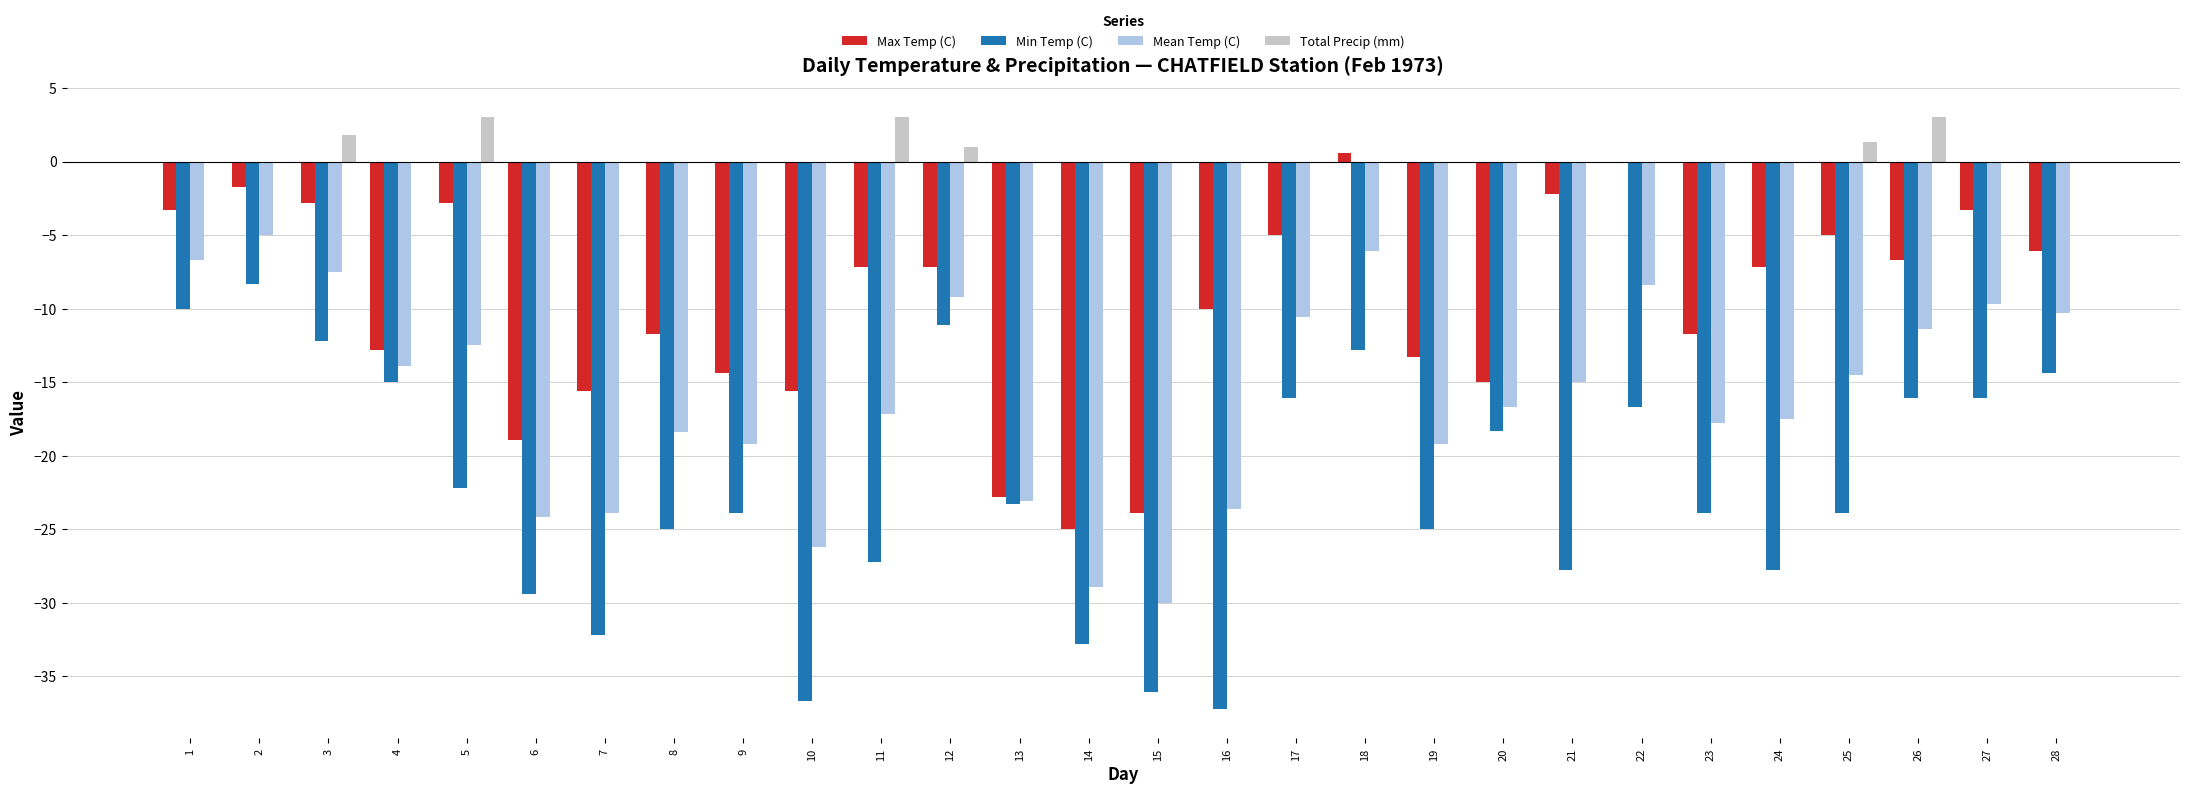

Where does the Max Temp (C) series first go above -7?

1